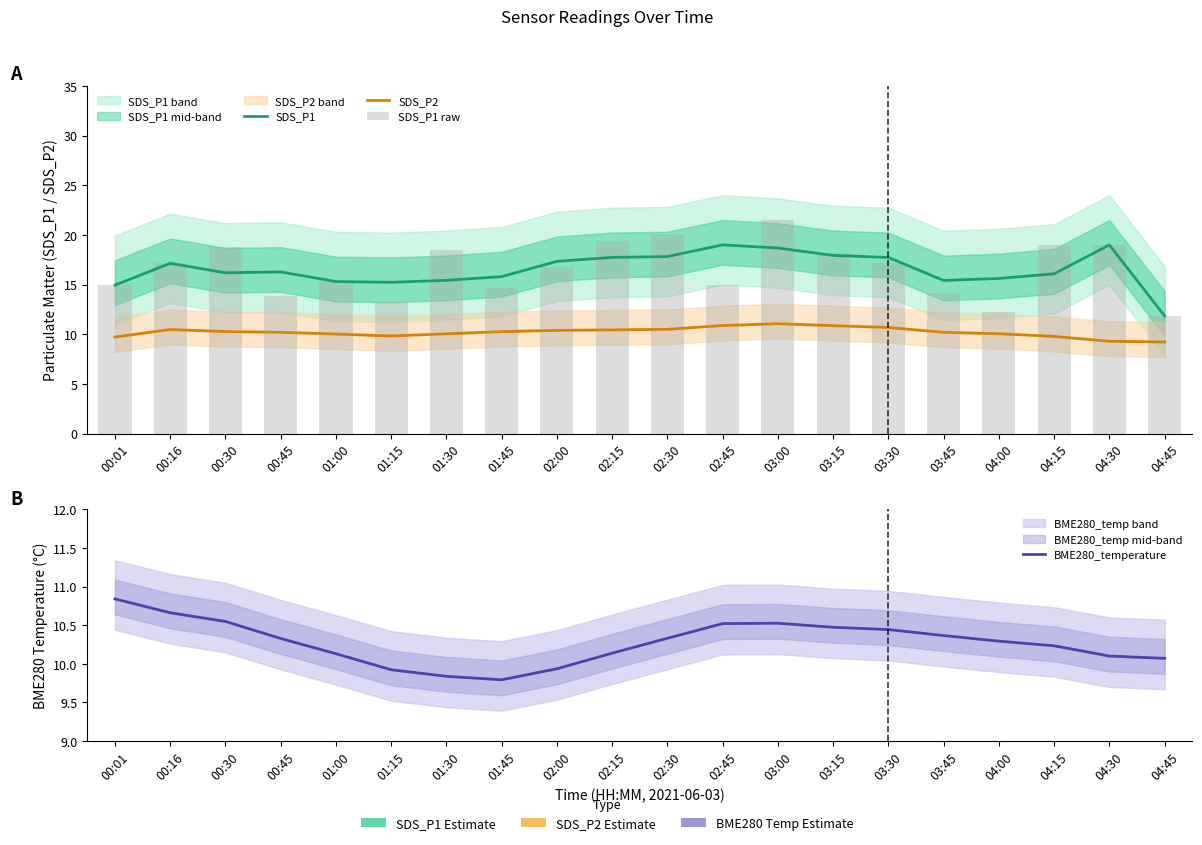

What is the label of the 16th bar from the right?

01:00